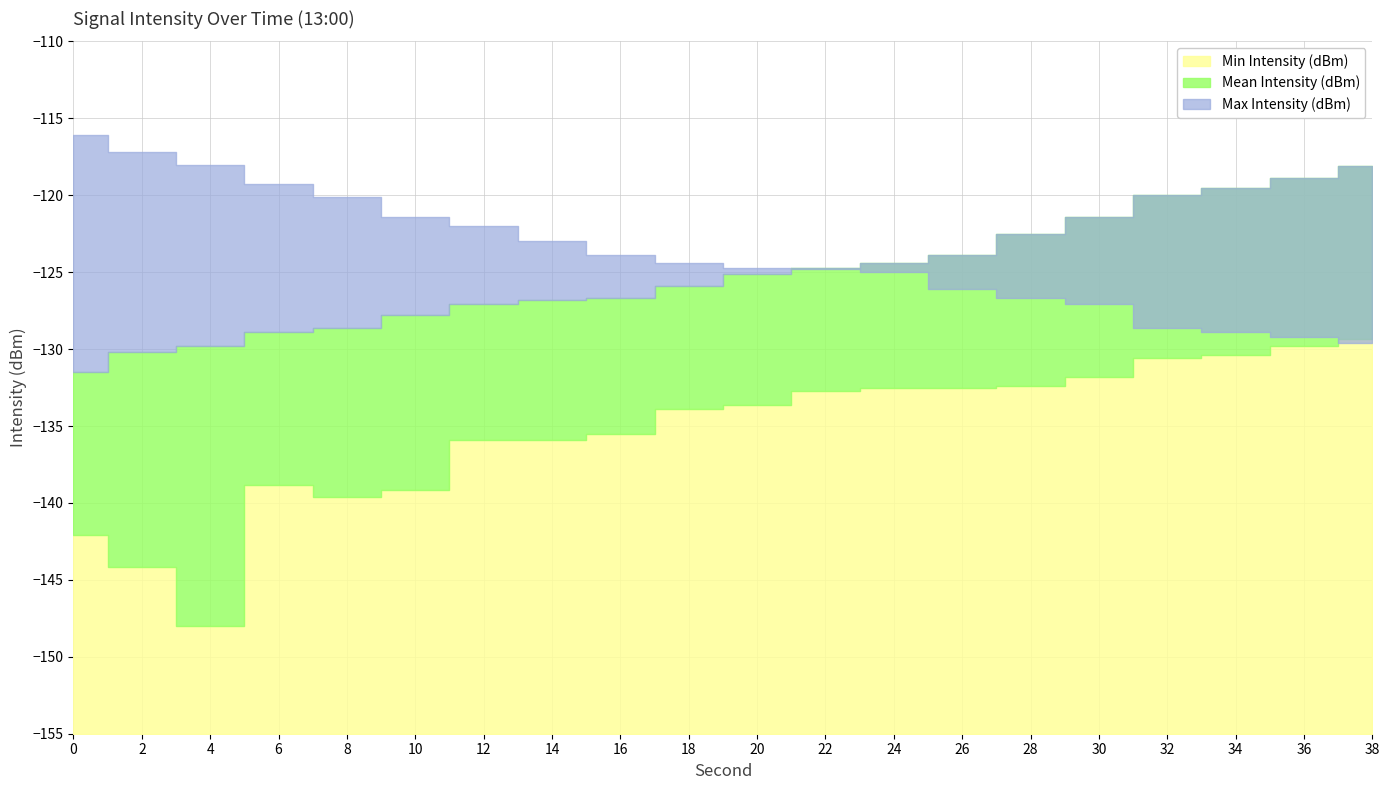

At which category is the sum across all series the highest?

38